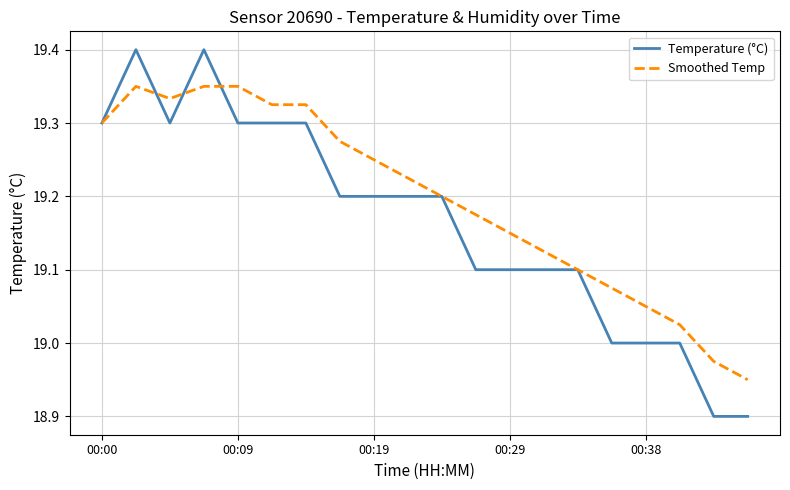

Which series has the widest spread of values?

Temperature (°C)